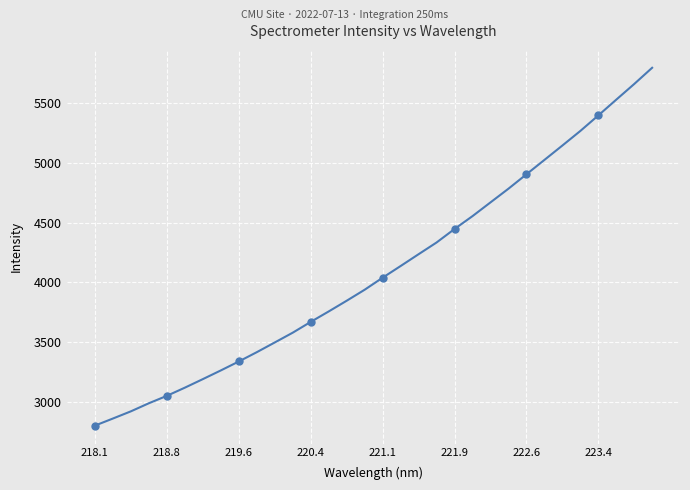

Is it true that the value at 21 is 8094.8?

False